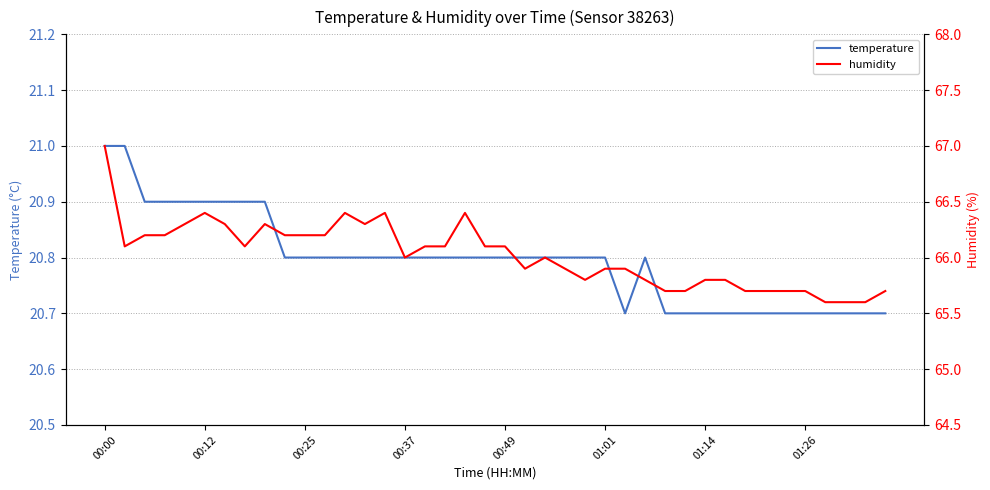

Rank the series at 39 from lowest to highest value.

temperature, humidity